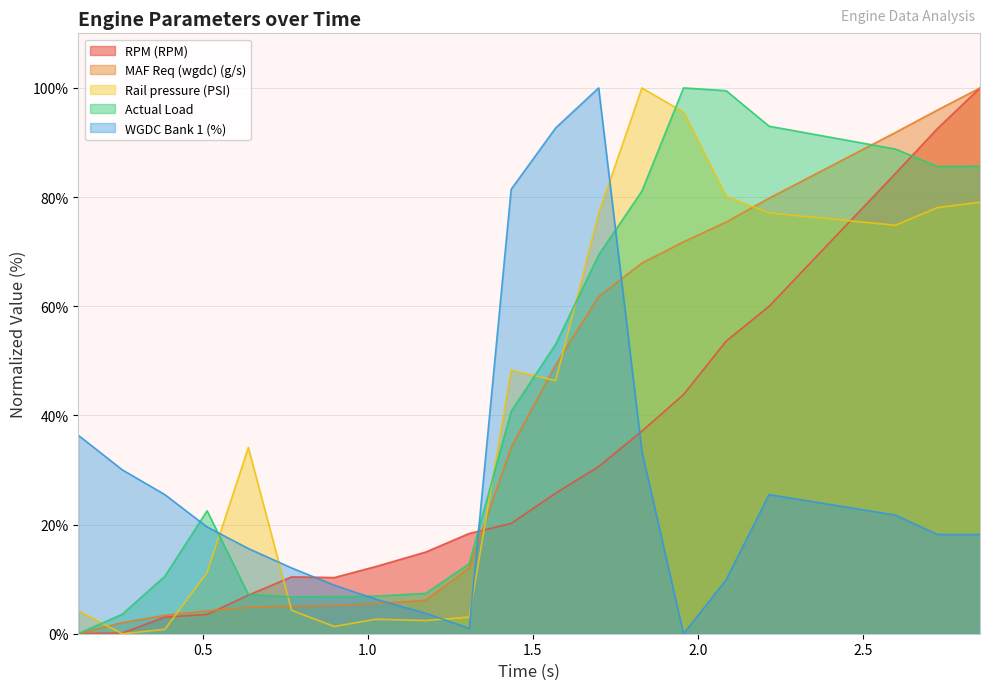

How many values in the Rail pressure (PSI) series exceed 46?

10